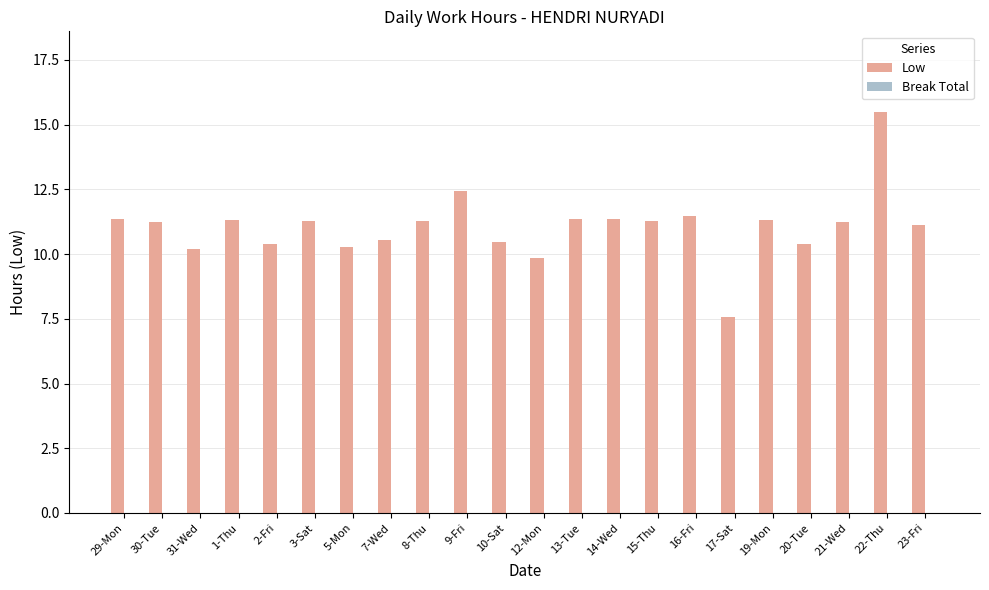

What is the ratio of the value at 2-Fri to the value at 29-Mon?

0.9